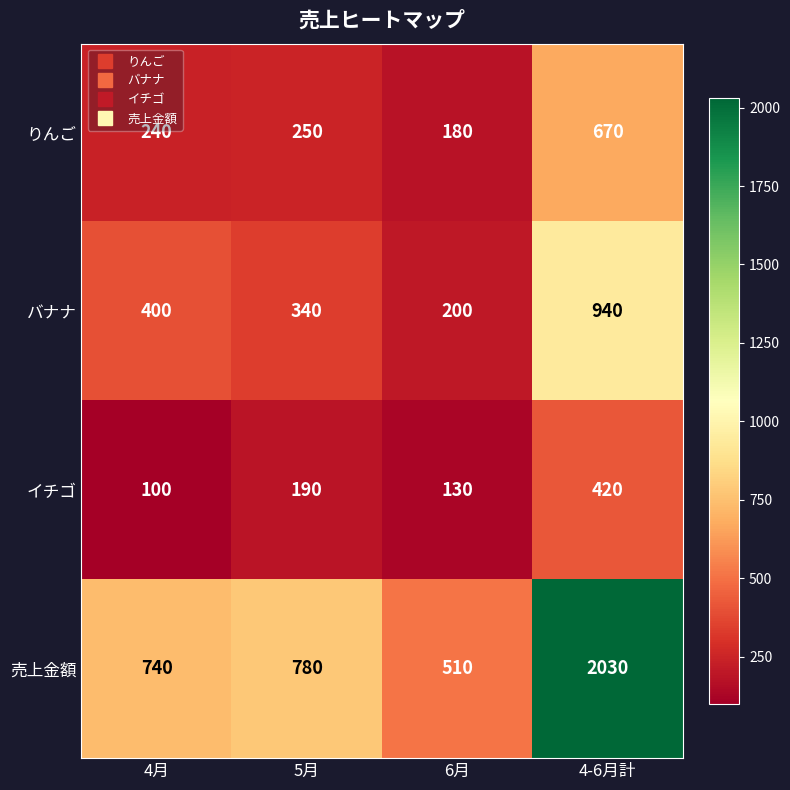

What is the total value across all series at 5月?

1560